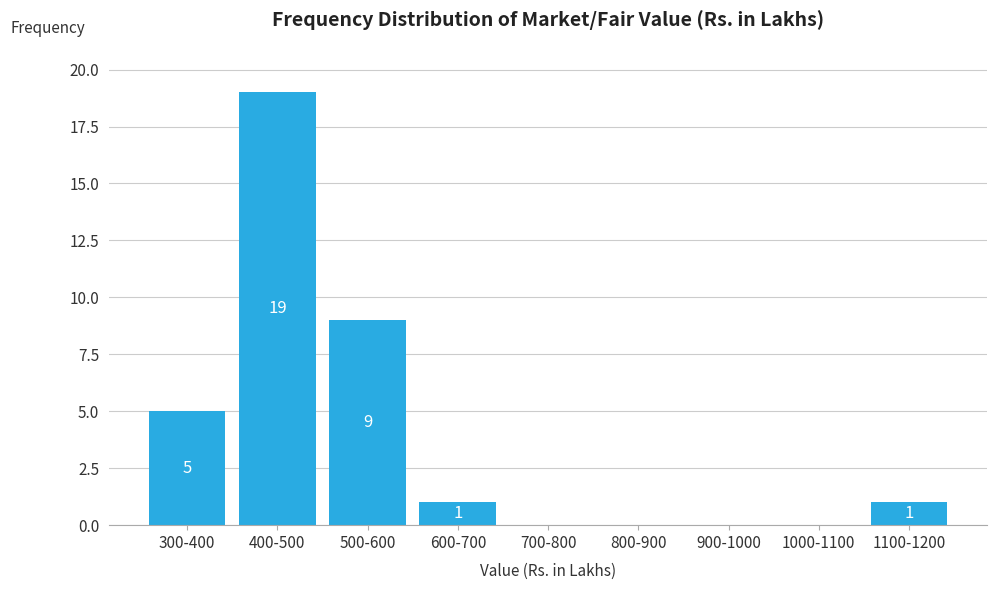

Reading left to right, extract all data points from this chart.

300-400=5	400-500=19	500-600=9	600-700=1	700-800=0	800-900=0	900-1000=0	1000-1100=0	1100-1200=1